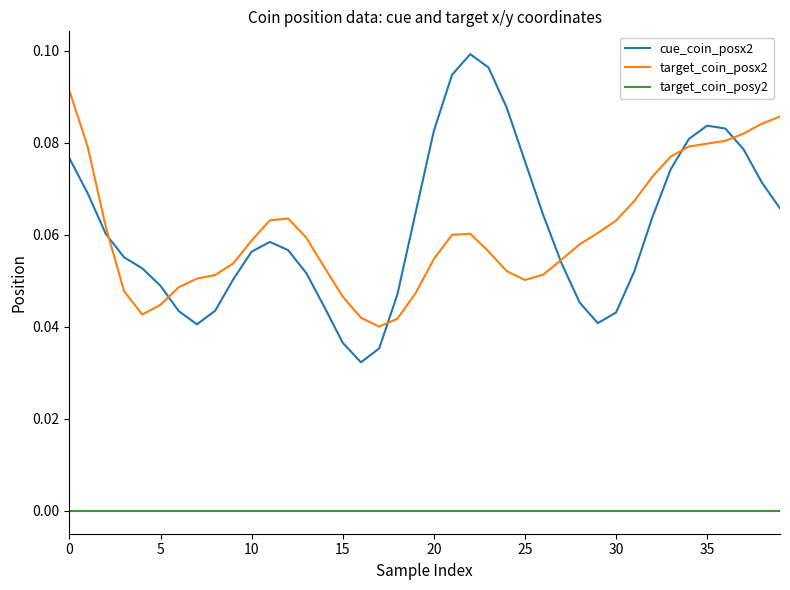

Rank the series by their maximum value, from lowest to highest.

target_coin_posy2, target_coin_posx2, cue_coin_posx2